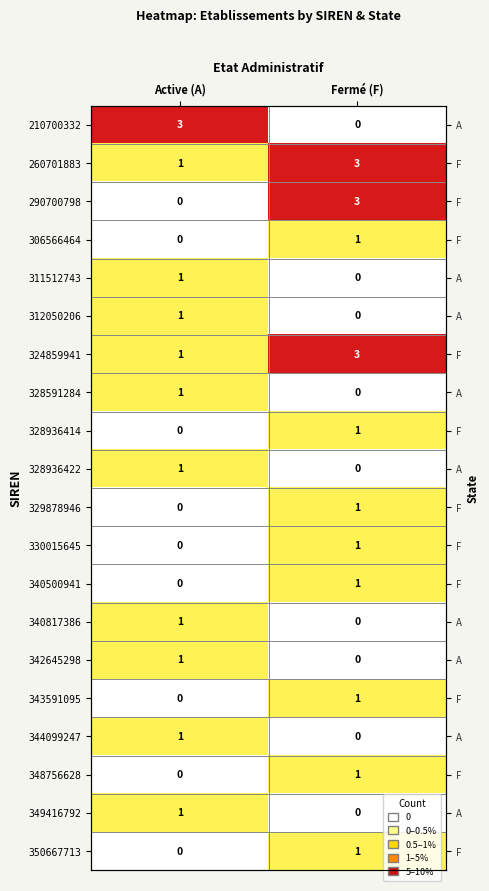

What is the sum of the 328591284 values at Fermé (F) and Active (A)?

1